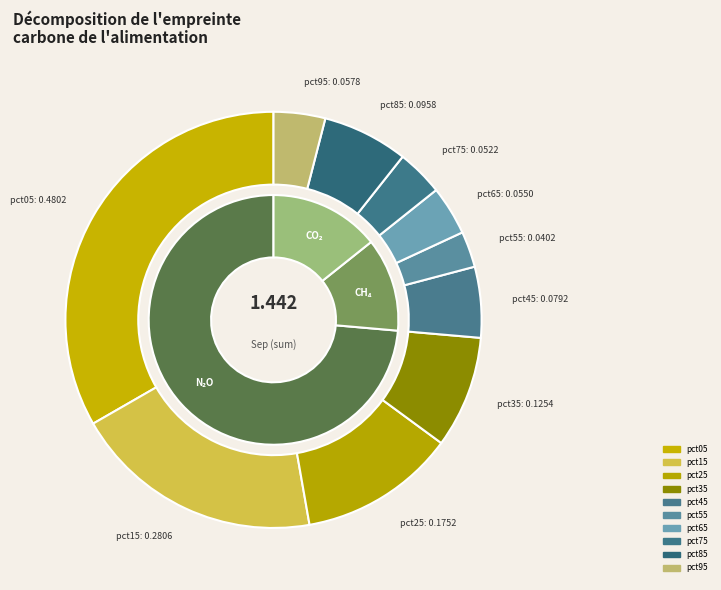

Does any single category account for the majority?

No